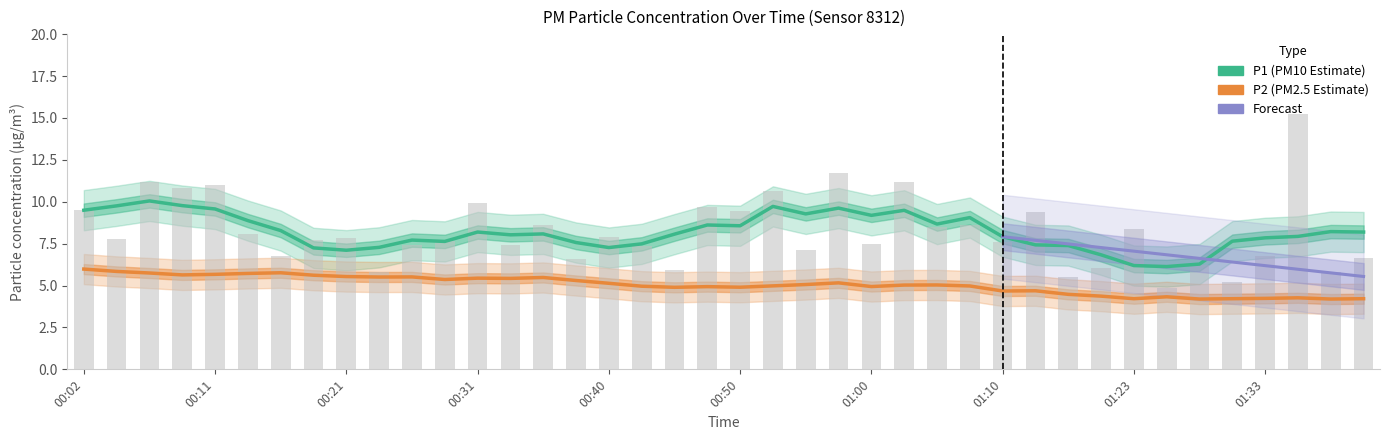

List the labels in order of value, largest first.

01:35, 00:58, 00:06, 01:02, 00:11, 00:09, 00:53, 00:31, 00:48, 00:02, 00:50, 01:15, 00:36, 01:07, 01:05, 01:23, 00:14, 00:40, 00:21, 00:04, 00:19, 00:28, 01:10, 01:00, 00:33, 00:26, 00:43, 00:55, 00:16, 01:33, 01:40, 00:38, 01:27, 01:20, 00:45, 01:38, 00:23, 01:17, 01:30, 01:25